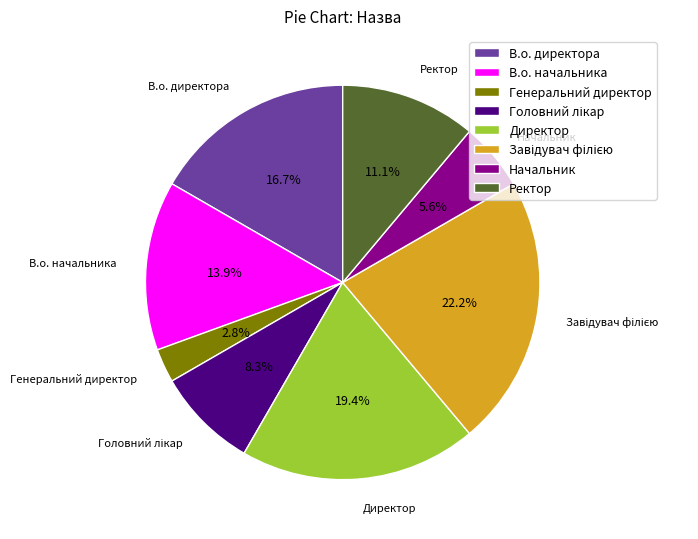

How many slices are in this pie chart?

8